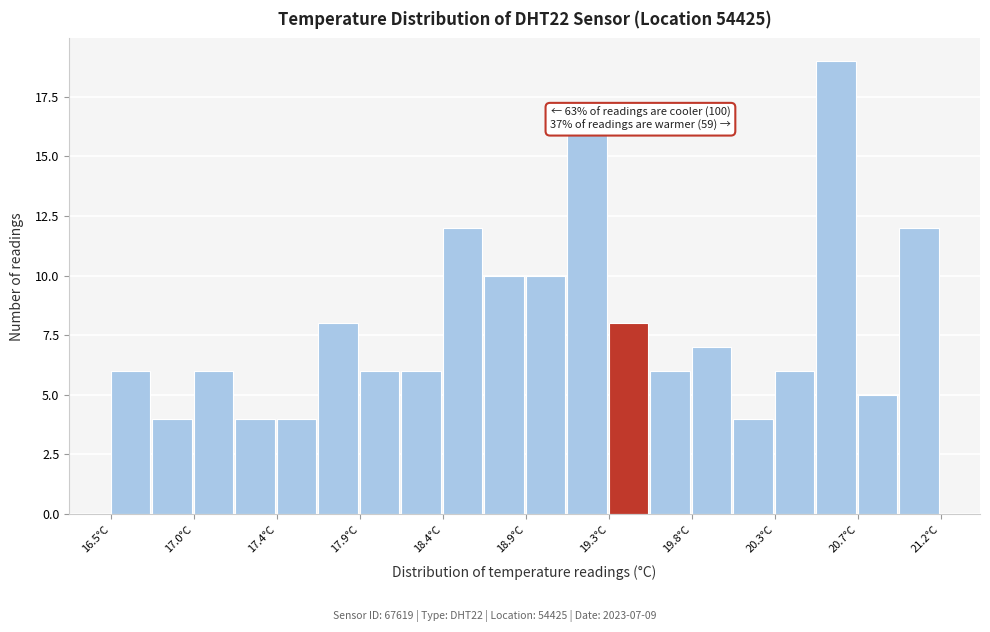

Which range on the x-axis has the tallest bar?

20.495 to 20.730